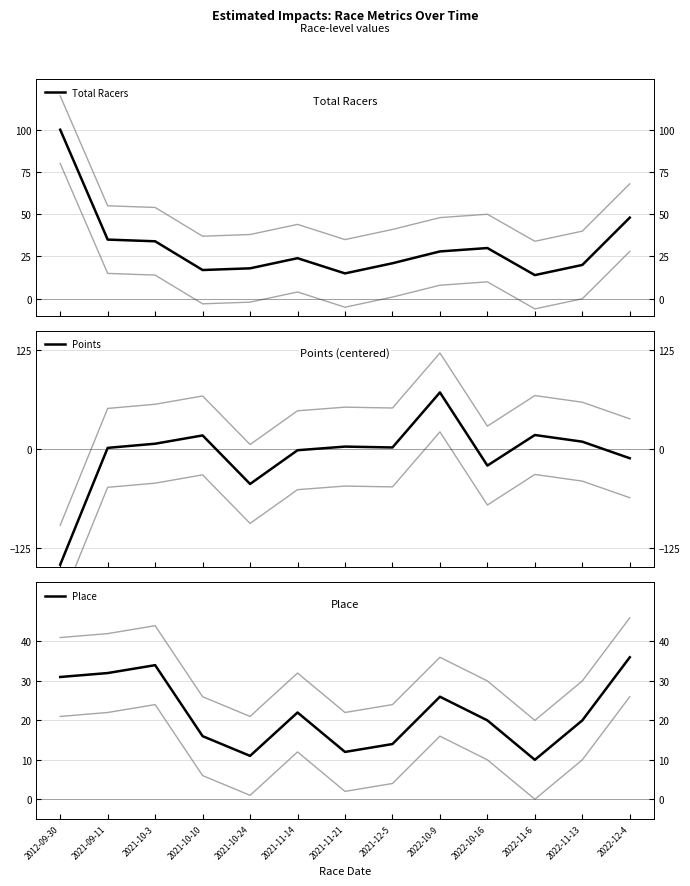

True or false: Place has more than 2 points higher than both neighbors.

True